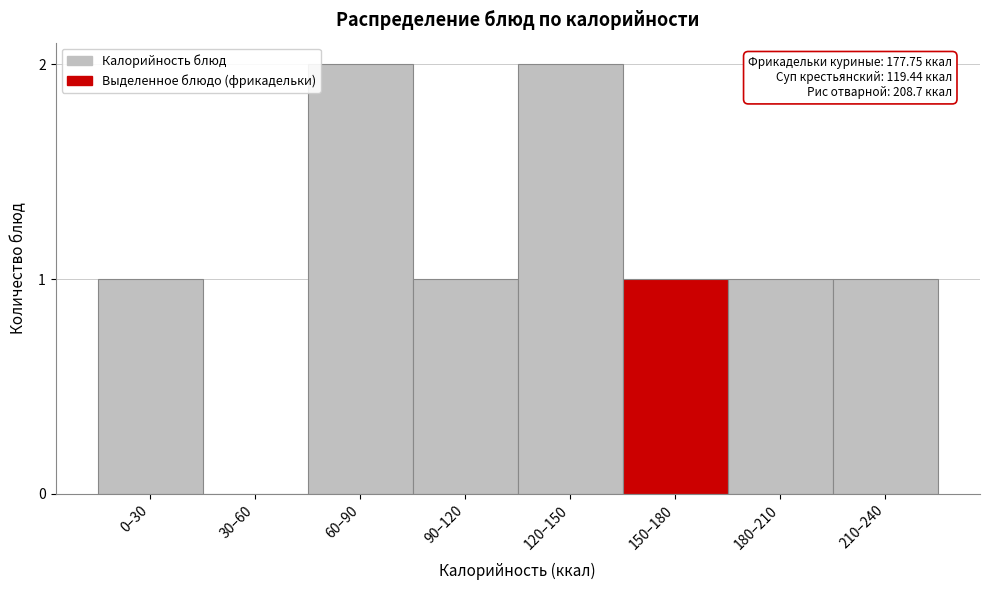

Reading left to right, extract all data points from this chart.

0–30=1	30–60=0	60–90=2	90–120=1	120–150=2	150–180=1	180–210=1	210–240=1